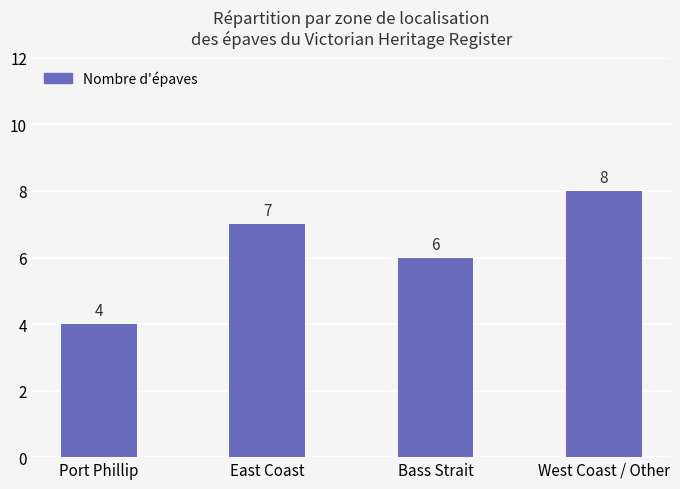

What is the sum of all values?

25